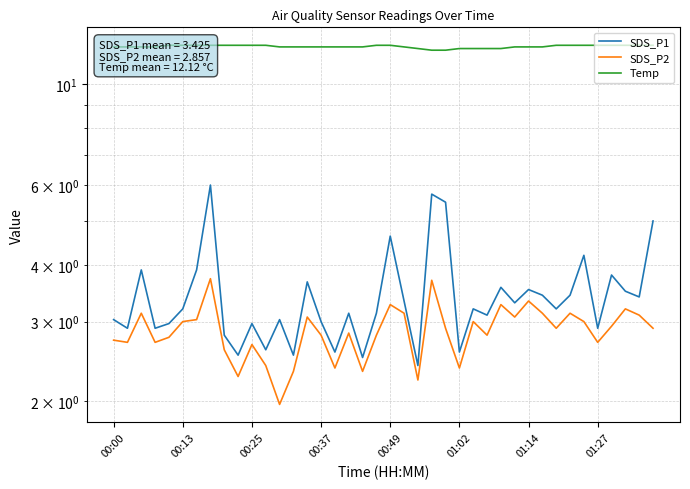

How many data points in Temp are less than 12?

2